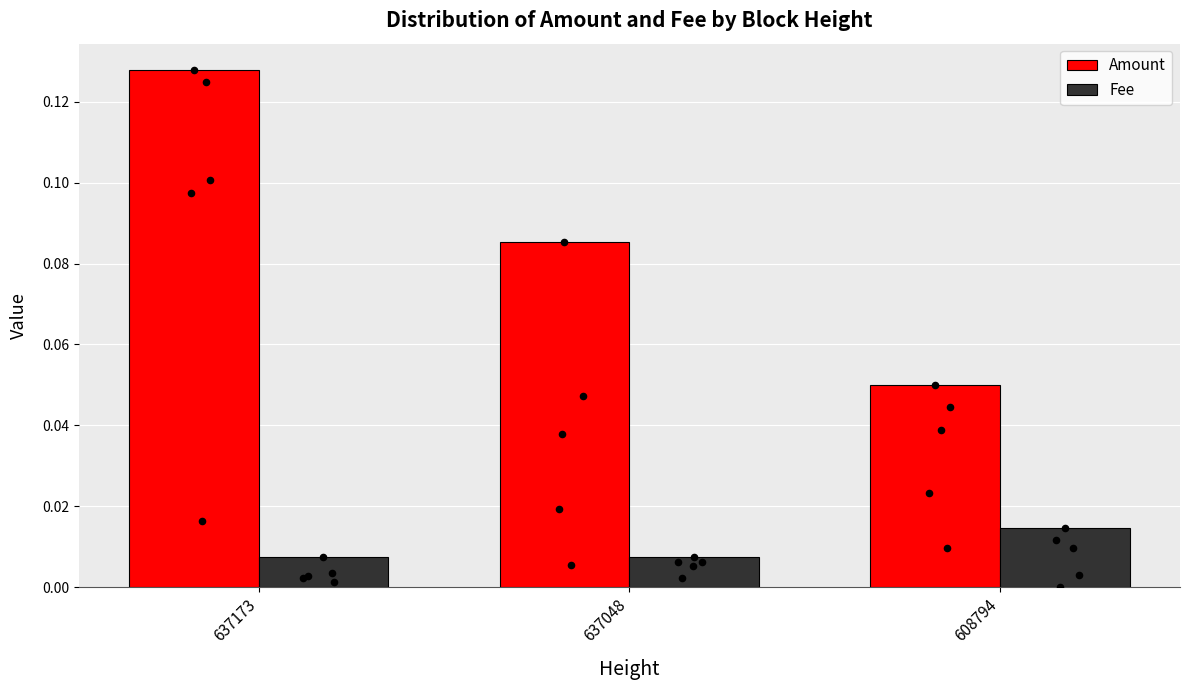

Which series reaches the maximum Y coordinate?

Amount